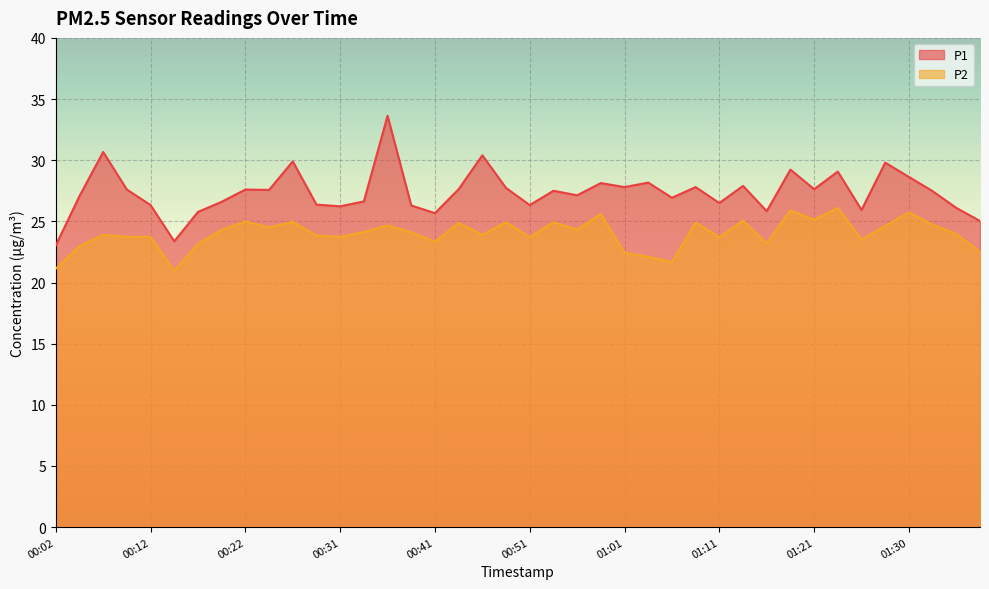

How many lines are shown in the chart?

2